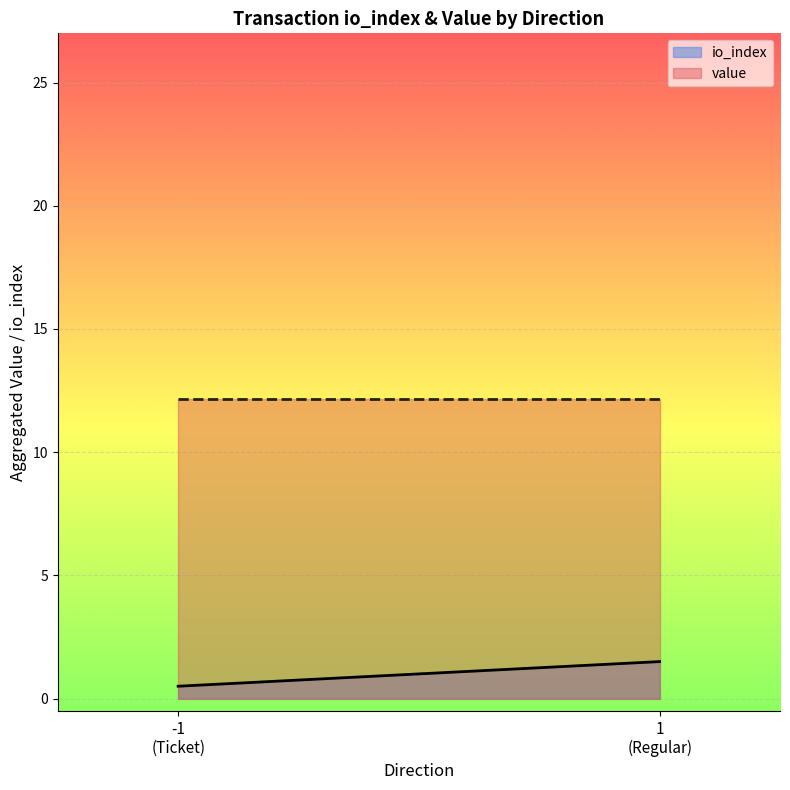

Where is value nearest to the value 12?

-1